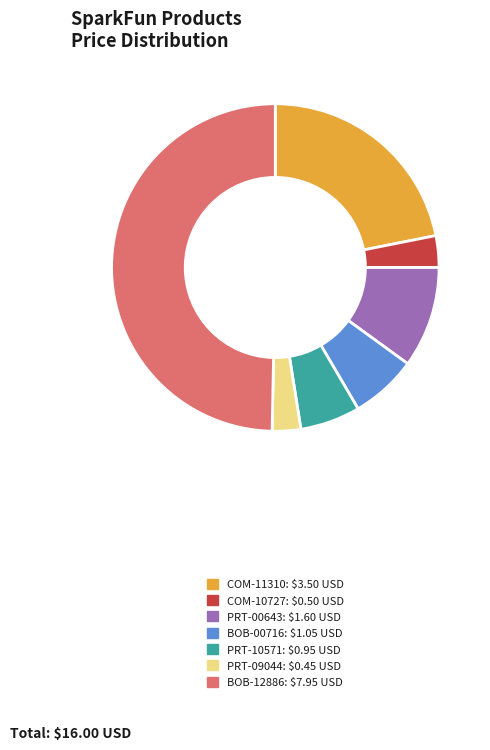

What is the ratio of the value at COM-11310 to the value at PRT-00643?

2.2